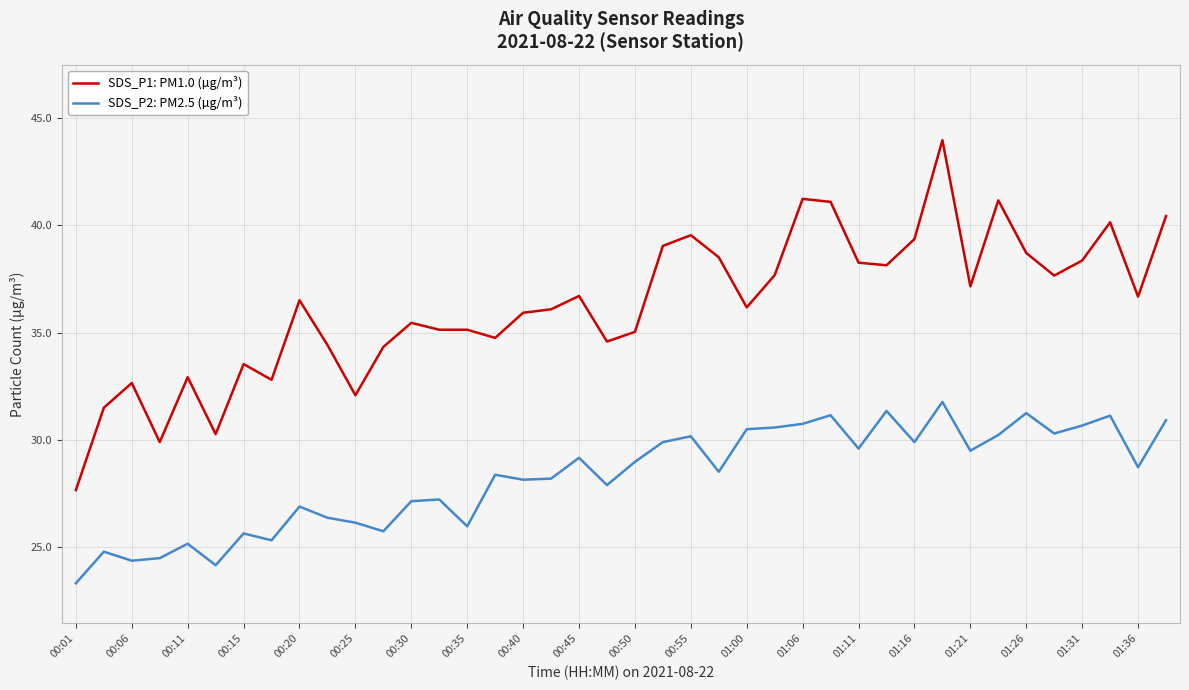

Rank the series by their maximum value, from lowest to highest.

SDS_P2: PM2.5 (µg/m³), SDS_P1: PM1.0 (µg/m³)